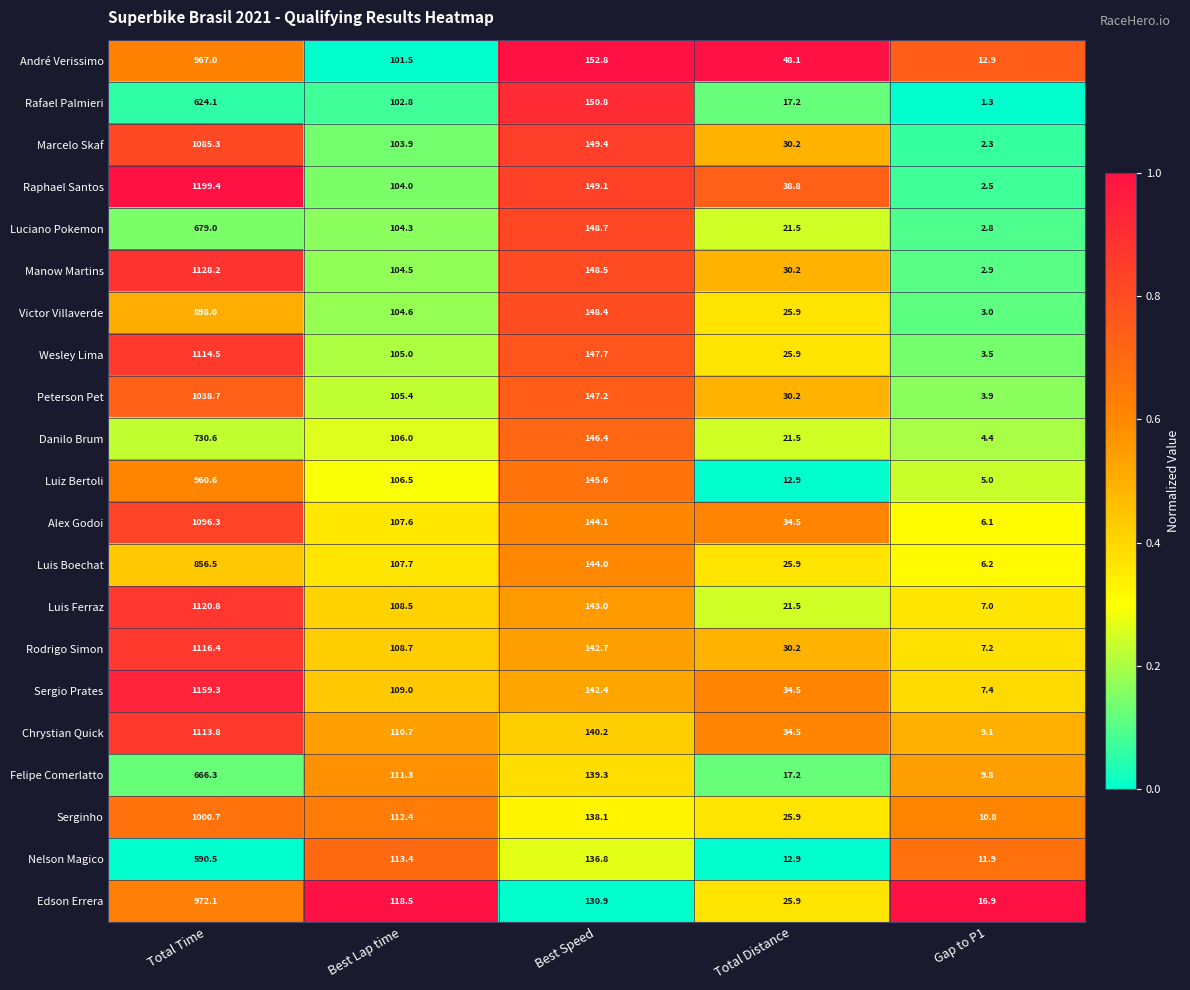

Between Best Speed and Total Distance, which series saw the biggest shift?

Rafael Palmieri